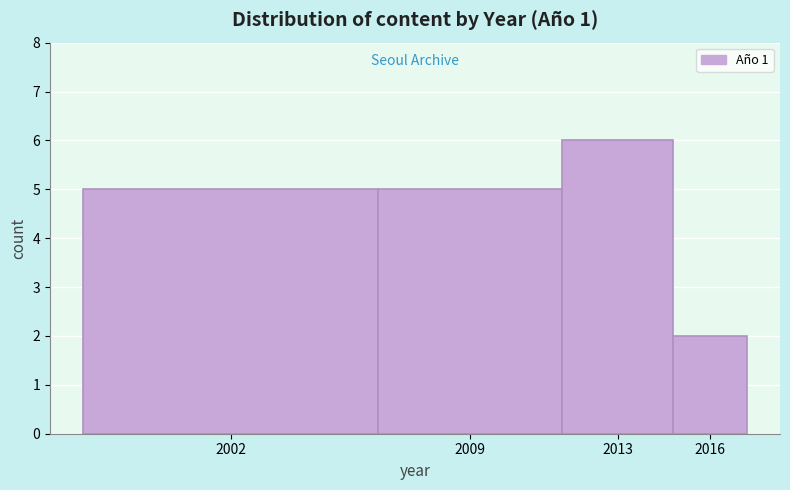

Reading left to right, extract all data points from this chart.

2002=5	2009=5	2013=6	2016=2